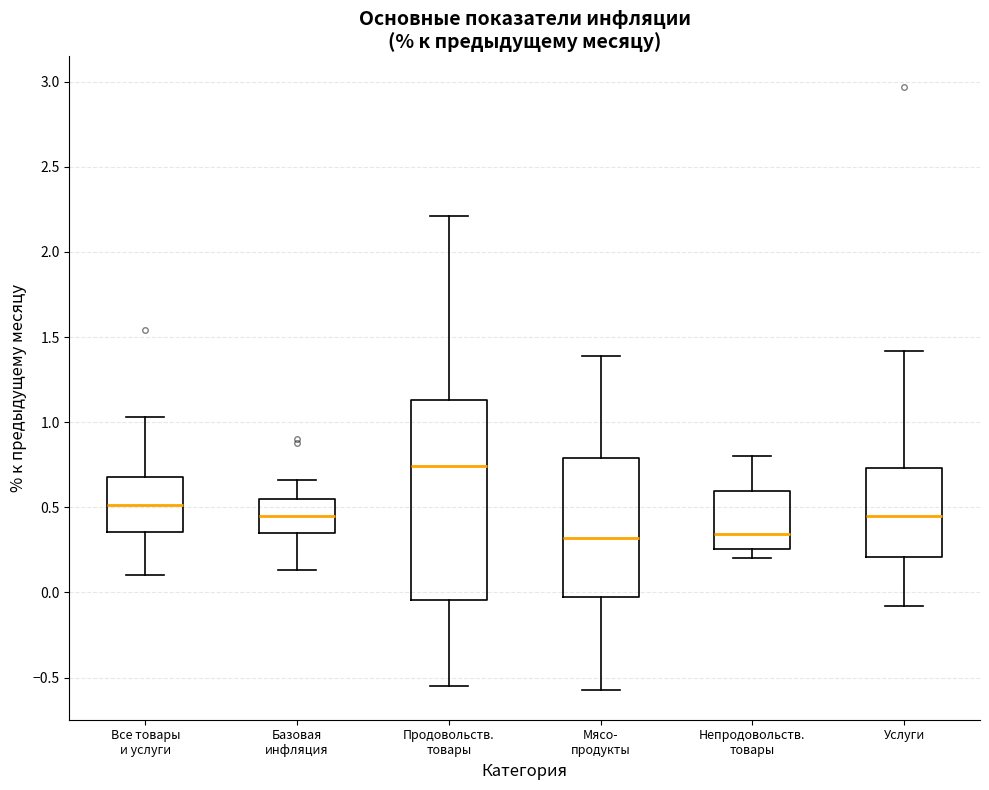

Reading left to right, read every box against the y-axis: the position of its median line, the range the box covers, and the ends of its whiskers. The values are not printed on the chart, so give them approximately, as read against the axis.

Все товары и услуги: median 0.50, box 0.35 to 0.70, whiskers 0.10 to 1.05
Базовая инфляция: median 0.45, box 0.35 to 0.55, whiskers 0.15 to 0.65
Продовольств. товары: median 0.75, box -0.05 to 1.15, whiskers -0.55 to 2.20
Мясо- продукты: median 0.30, box -0.05 to 0.80, whiskers -0.55 to 1.40
Непродовольств. товары: median 0.35, box 0.25 to 0.60, whiskers 0.20 to 0.80
Услуги: median 0.45, box 0.20 to 0.75, whiskers -0.10 to 1.40